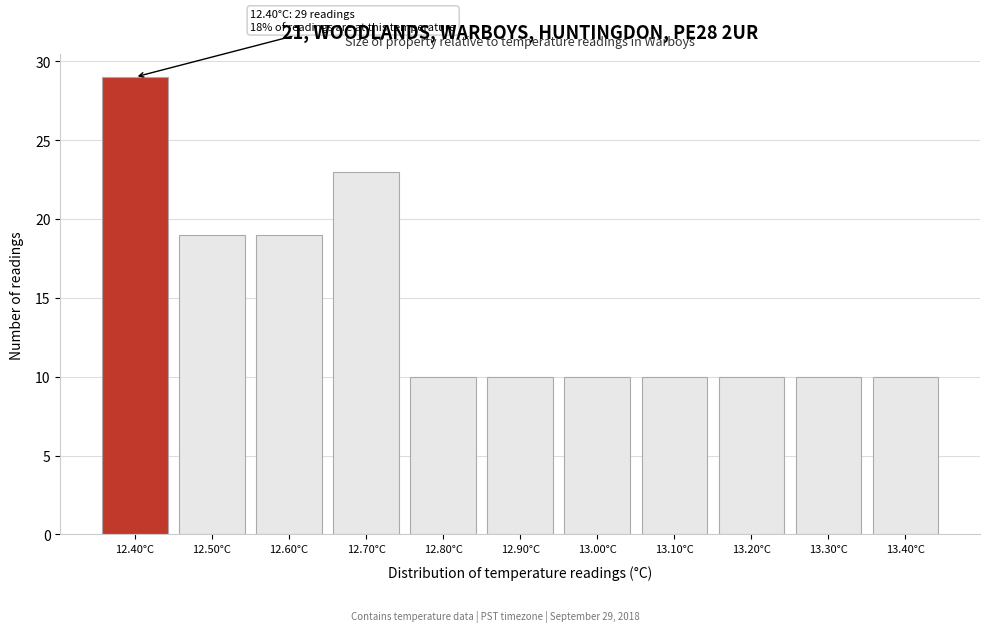

Reading left to right, extract all data points from this chart.

29	19	19	23	10	10	10	10	10	10	10